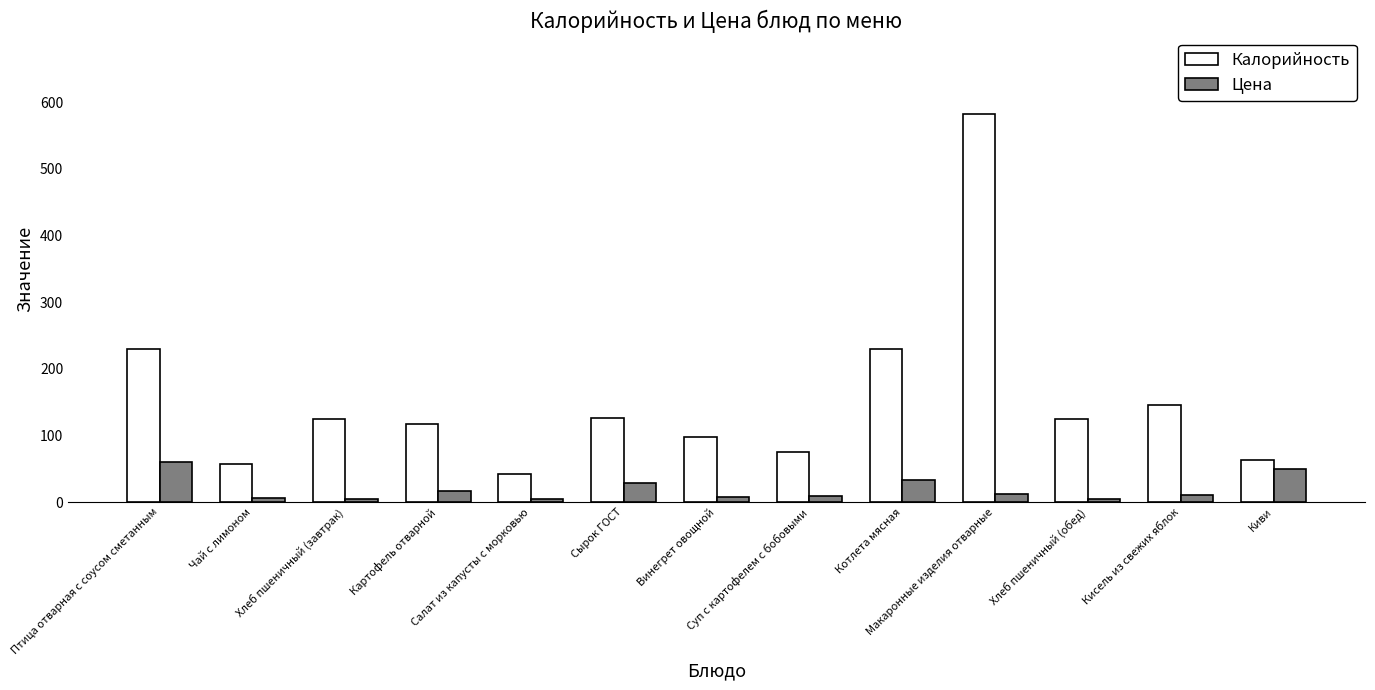

What is the total value across all series at Чай с лимоном?

63.0